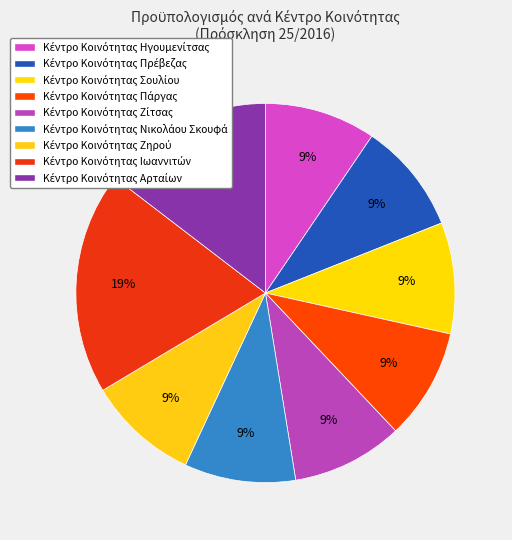

Does any single category account for the majority?

No